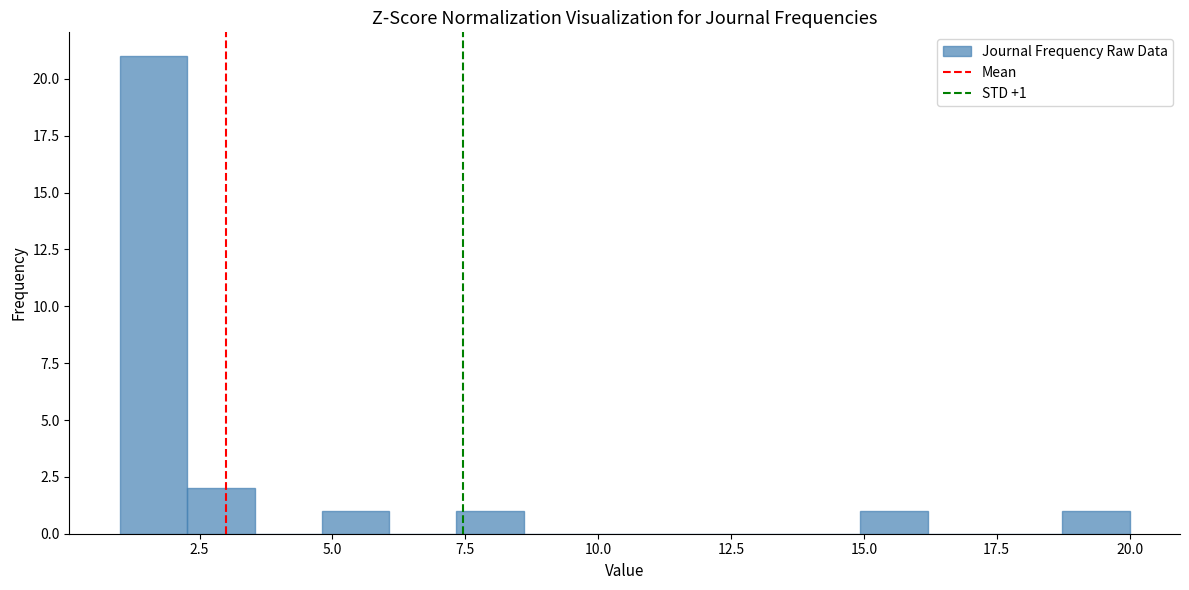

Around what value on the x-axis is the tallest bar? Give the approximate position of its centre, as read against the axis.

1.5